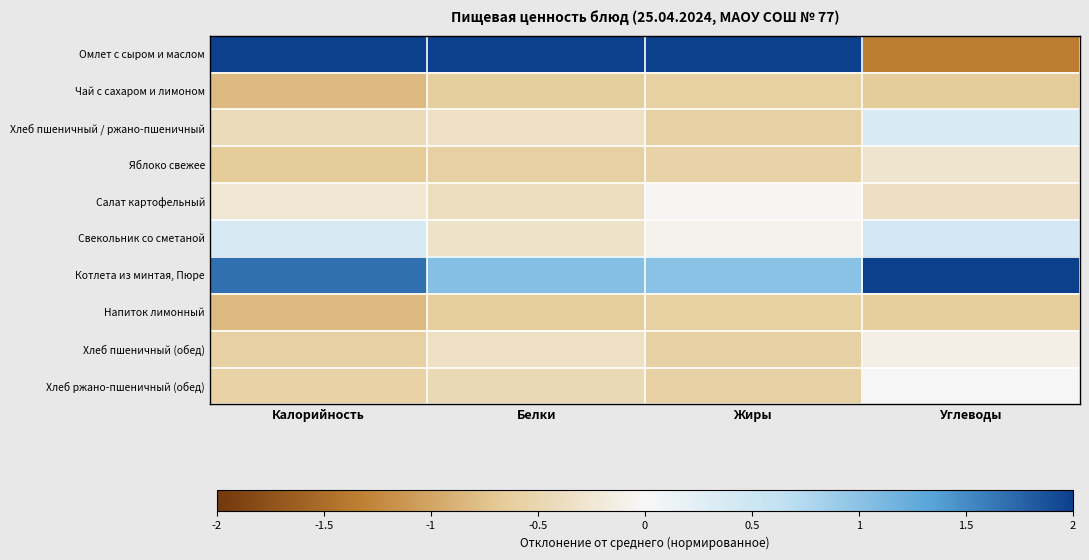

Count the number of categories in the chart.

4